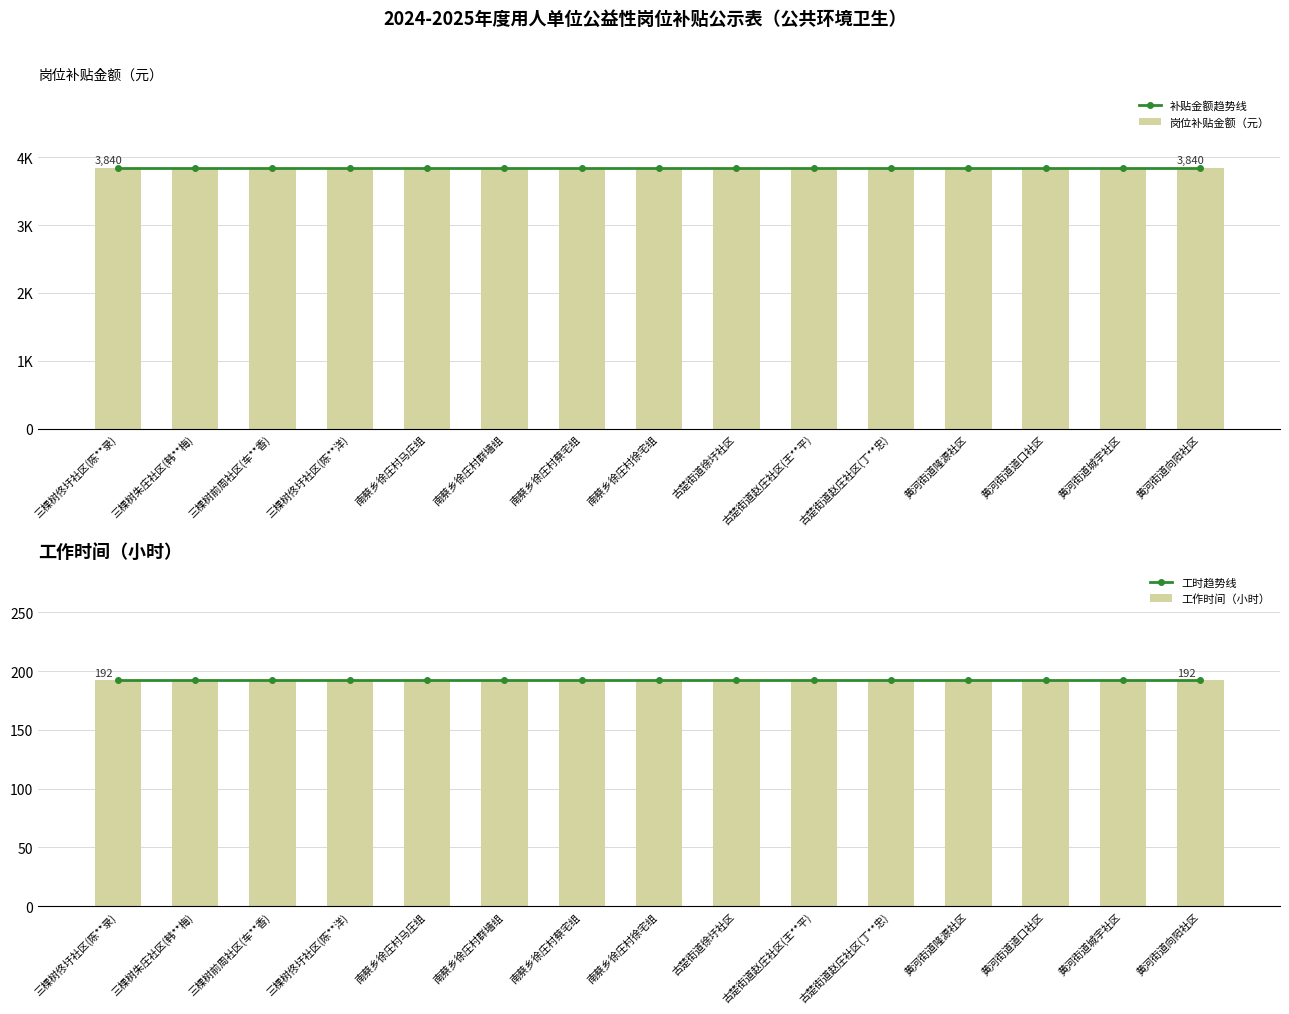

List the series in order of their peak value, lowest first.

工时趋势线, 工作时间（小时）, 补贴金额趋势线, 岗位补贴金额（元）